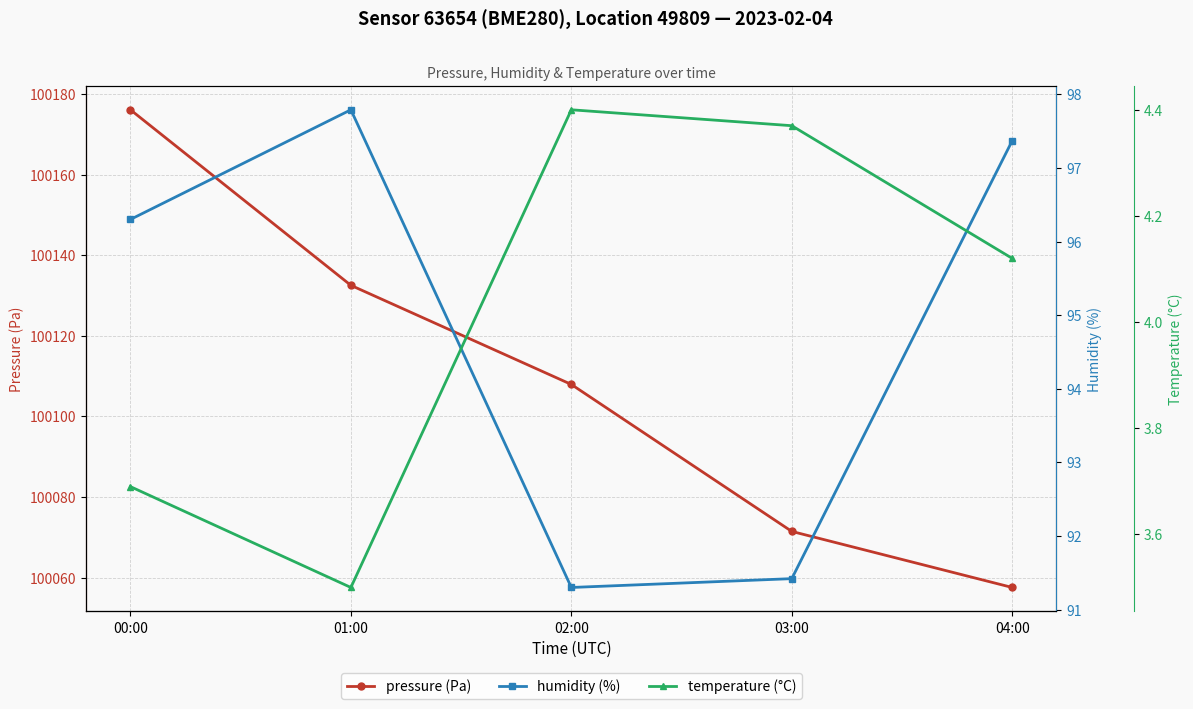

Reading left to right, transcribe all the data shown in this chart.

pressure (Pa): 00:00=100176.1	01:00=100132.5	02:00=100107.9	03:00=100071.4	04:00=100057.5
humidity (%): 00:00=96.3	01:00=97.8	02:00=91.3	03:00=91.4	04:00=97.4
temperature (°C): 00:00=3.7	01:00=3.5	02:00=4.4	03:00=4.4	04:00=4.1